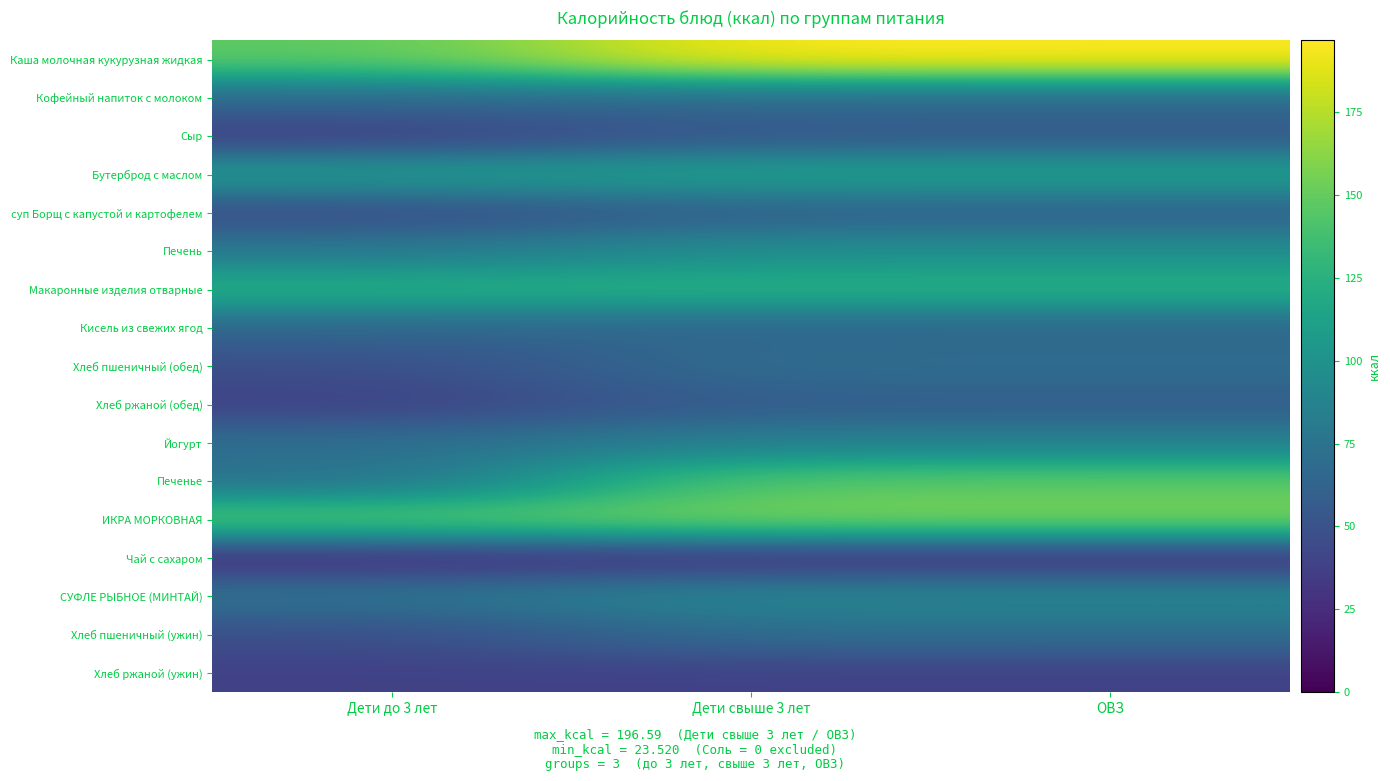

Rank the series at Дети свыше 3 лет from lowest to highest value.

Чай с сахаром, Хлеб ржаной (ужин), Сыр, Хлеб ржаной (обед), суп Борщ с капустой и картофелем, Кисель из свежих ягод, Кофейный напиток с молоком, Хлеб пшеничный (обед), Хлеб пшеничный (ужин), Йогурт, СУФЛЕ РЫБНОЕ (МИНТАЙ), Печень, Бутерброд с маслом, Макаронные изделия отварные, Печенье, ИКРА МОРКОВНАЯ, Каша молочная кукурузная жидкая